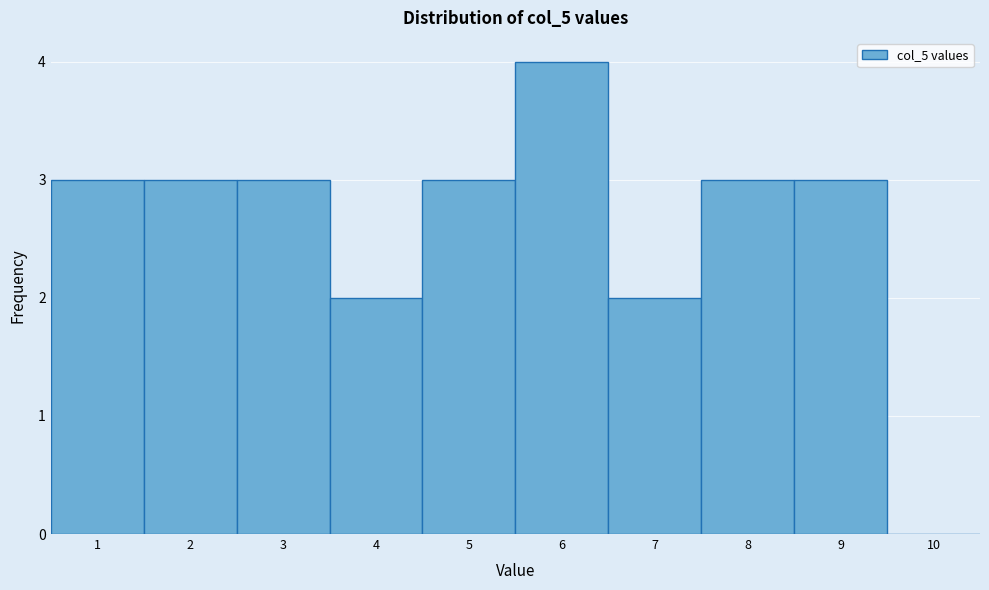

How tall is the bar that spans 1.5 to 2.5 on the x-axis? The values are not printed on the chart, so give them approximately, as read against the axis.

3